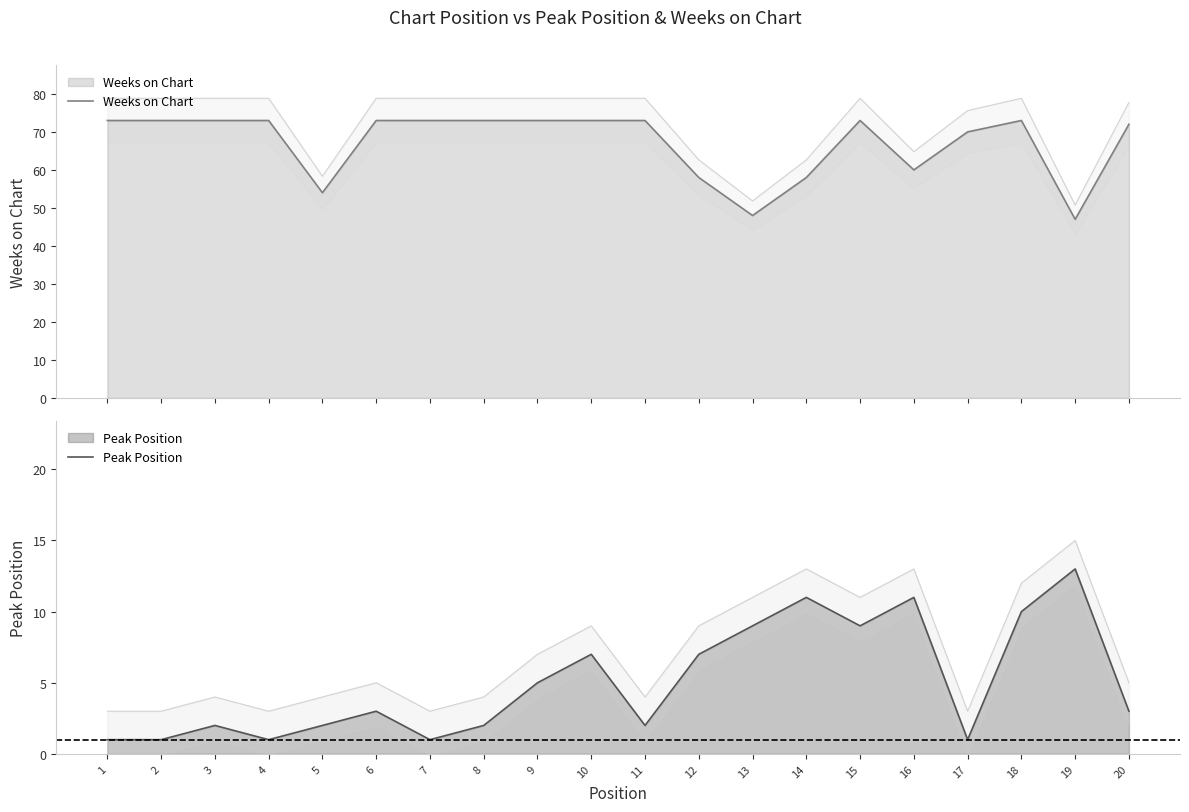

Reading right to left, list all the values displayed in this chart.

Weeks on Chart: 72	47	73	70	60	73	58	48	58	73	73	73	73	73	73	54	73	73	73	73
Peak Position: 3	13	10	1	11	9	11	9	7	2	7	5	2	1	3	2	1	2	1	1